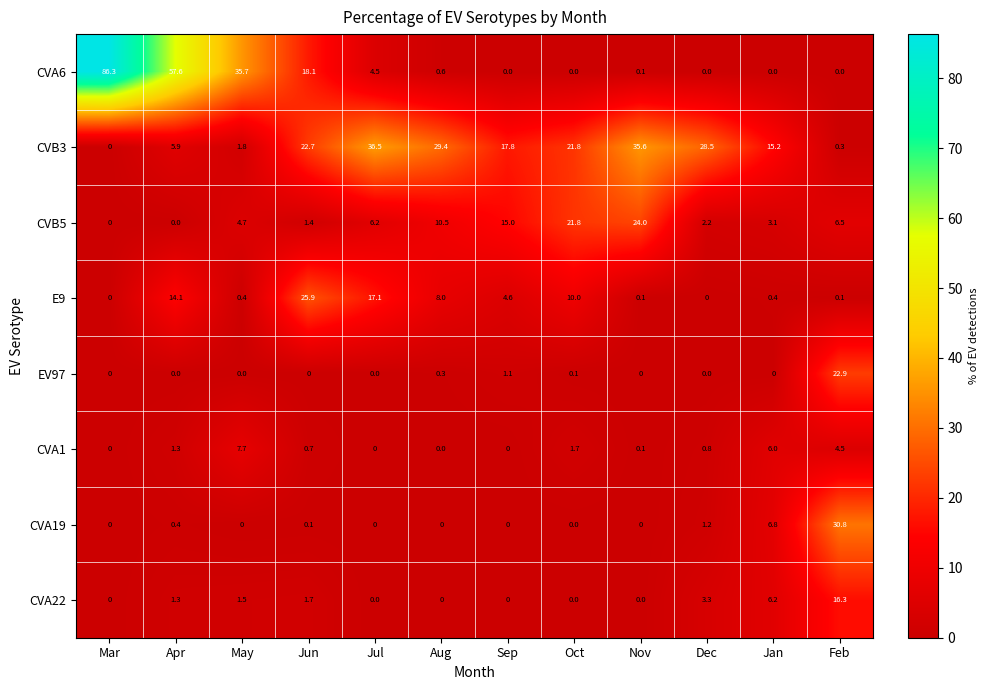

What is the sum of the CVB5 values at Jan and Jul?

9.3